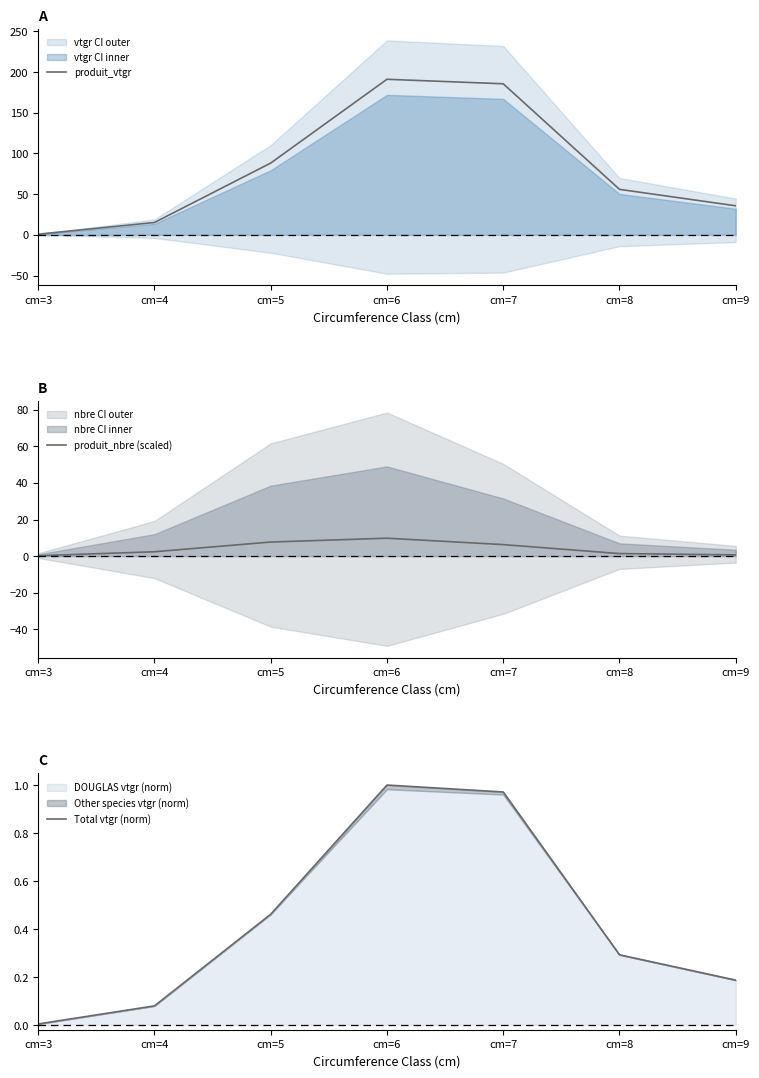

Is the value of Total vtgr (norm) at cm=8 greater than the value of produit_nbre (scaled) at cm=4?

No